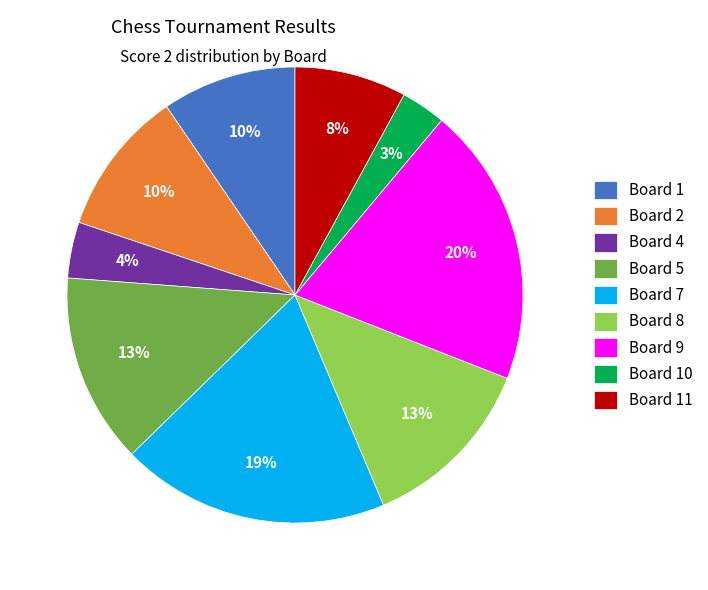

Count the number of slices in the pie.

9